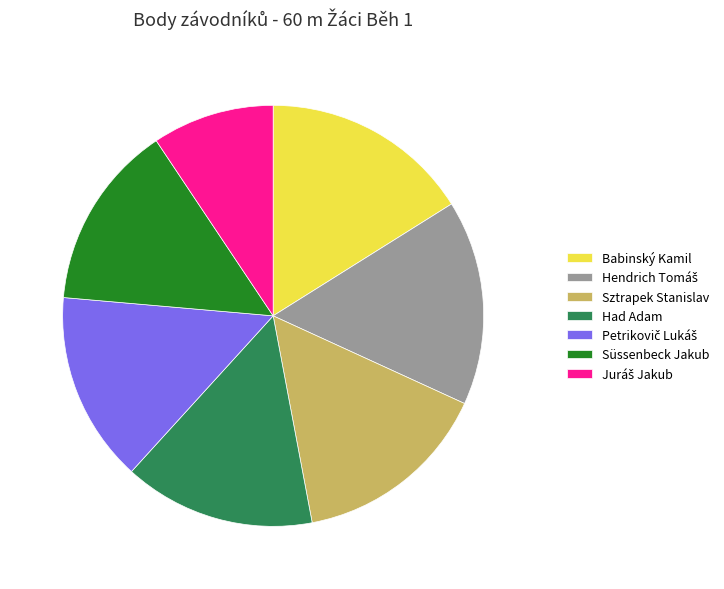

Does any single category account for the majority?

No